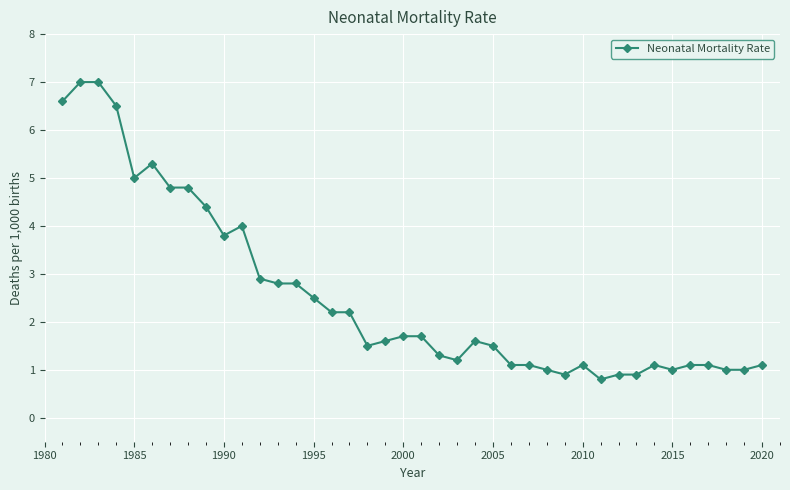

How many data points does each series have?

40